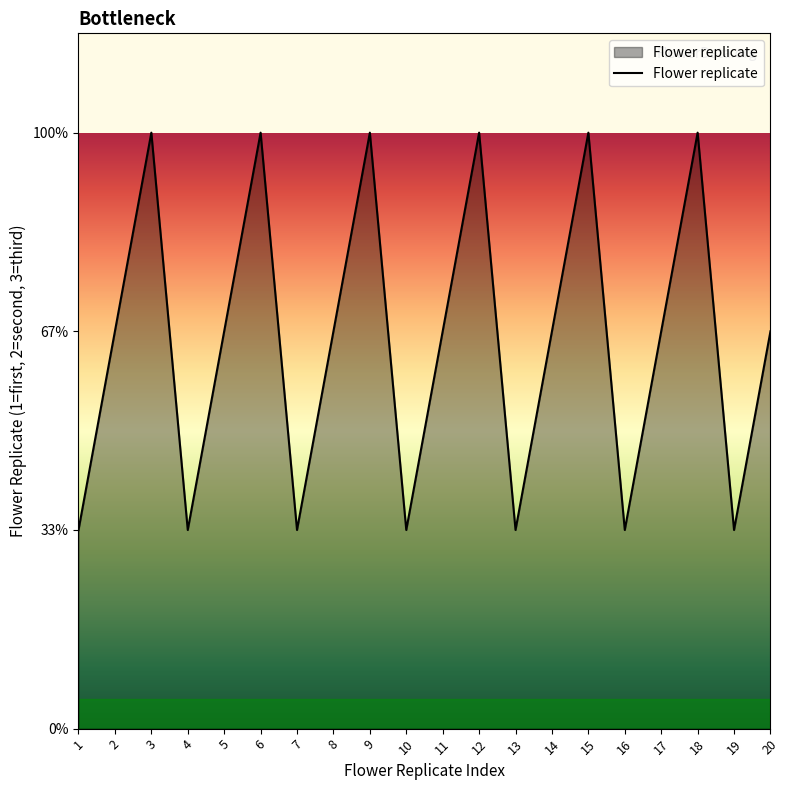

True or false: the data shows 2 at 4.

False